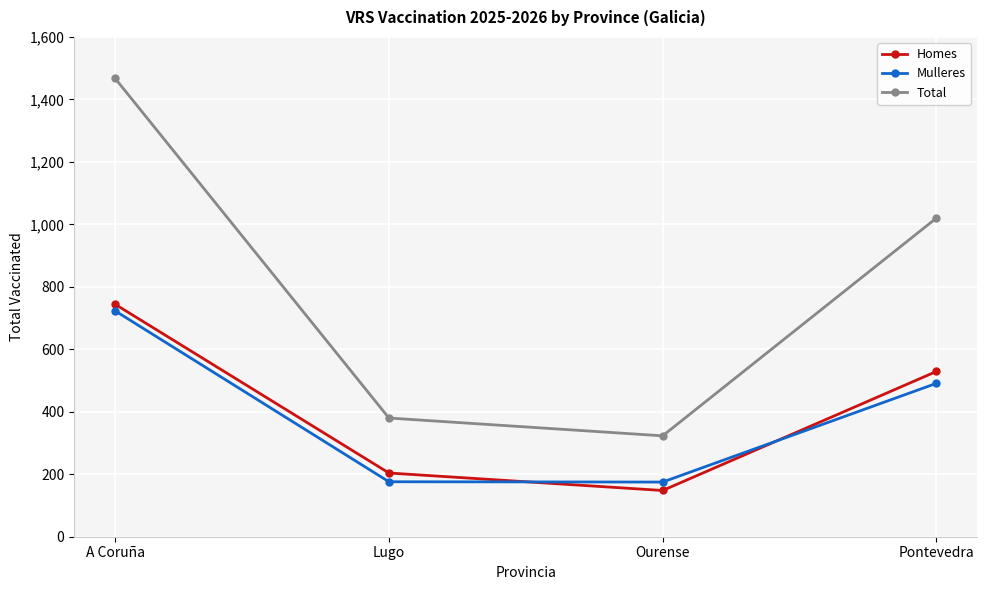

At which category does Total reach its first local valley?

Ourense